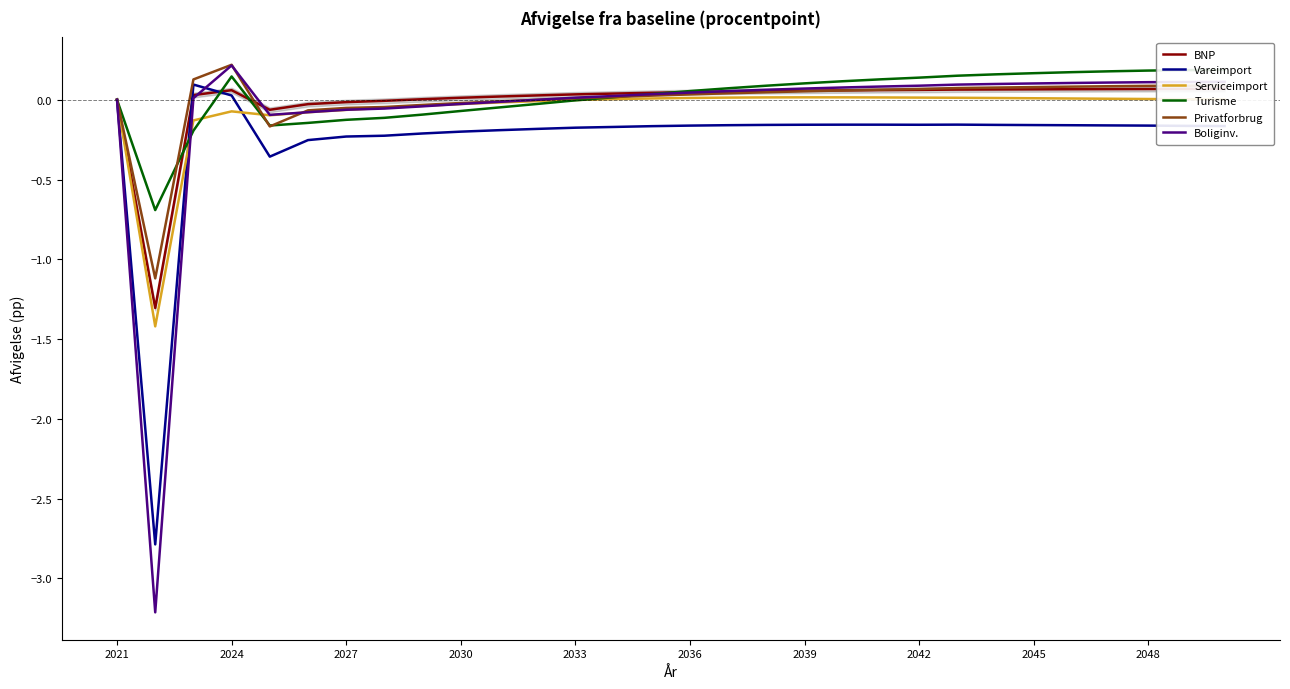

The value of Serviceimport at 19 is 0.0. True or false?

True